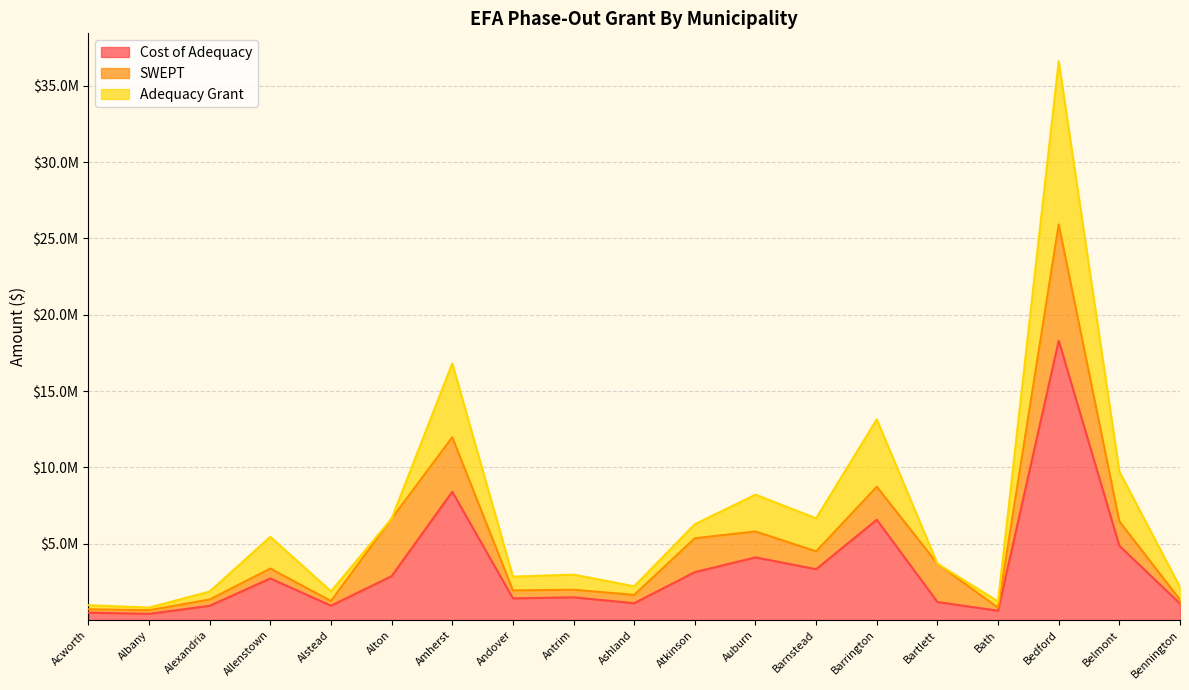

Is it true that Adequacy Grant equals 2813150.8 at Allenstown?

False